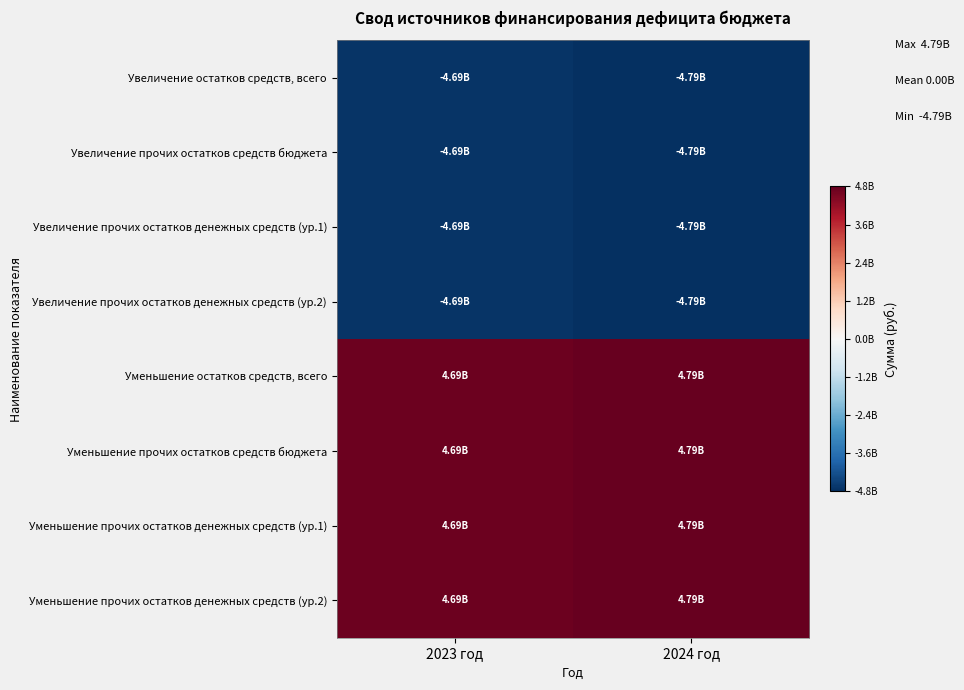

At which category does the chart reach its minimum across all series?

2024 год